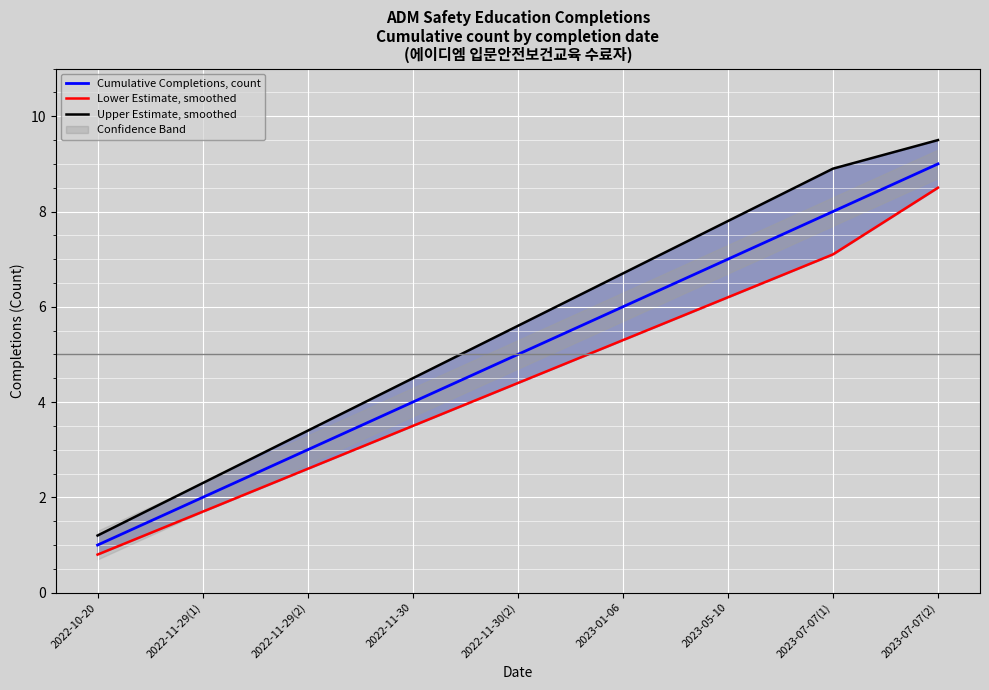

True or false: Upper Estimate, smoothed and Cumulative Completions, count cross at least once.

False